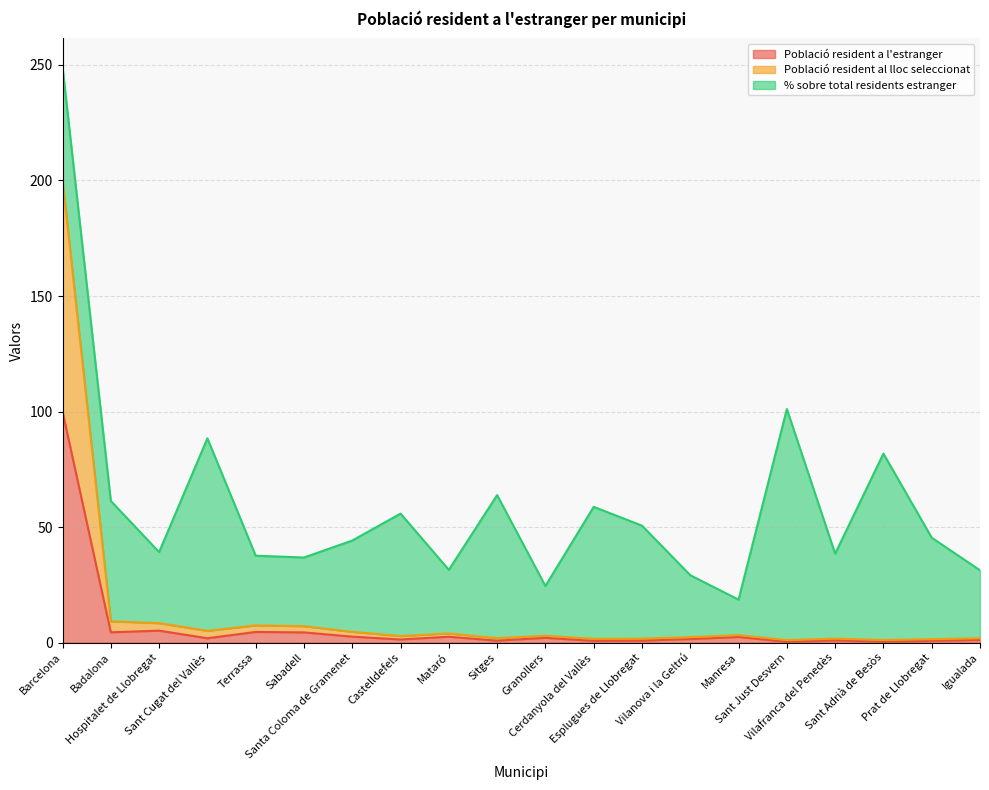

How many interior local peaks does the Població resident al lloc seleccionat series have?

5